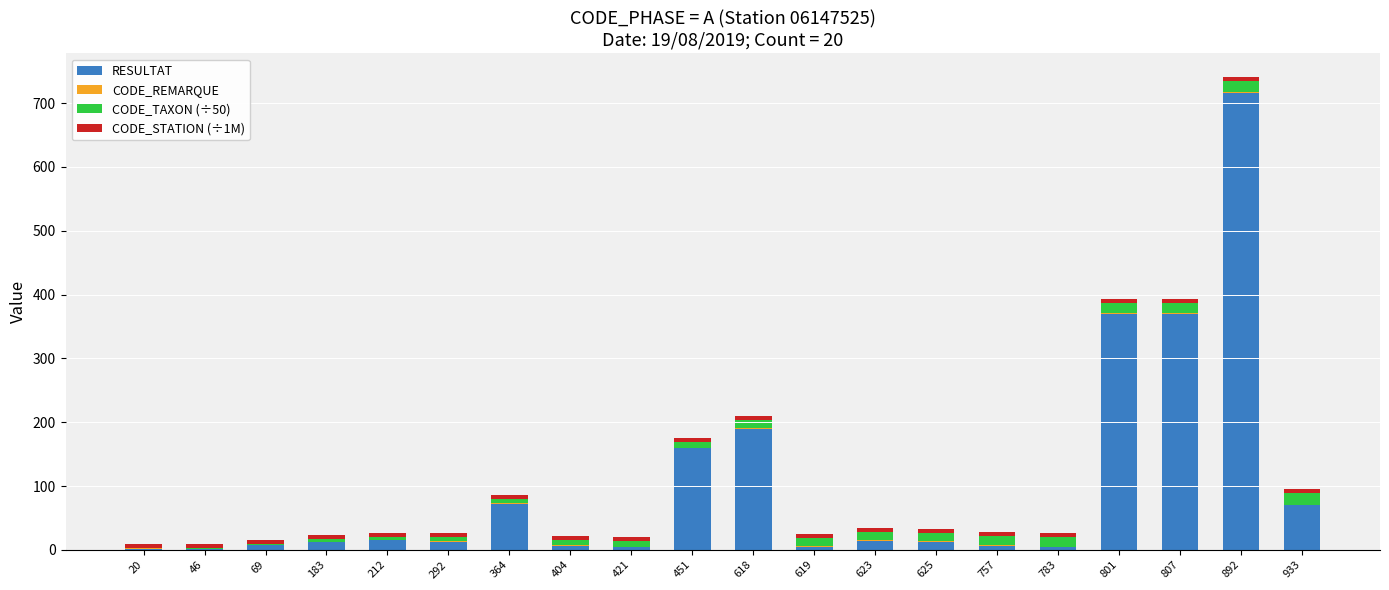

At which category is the sum across all series the highest?

892